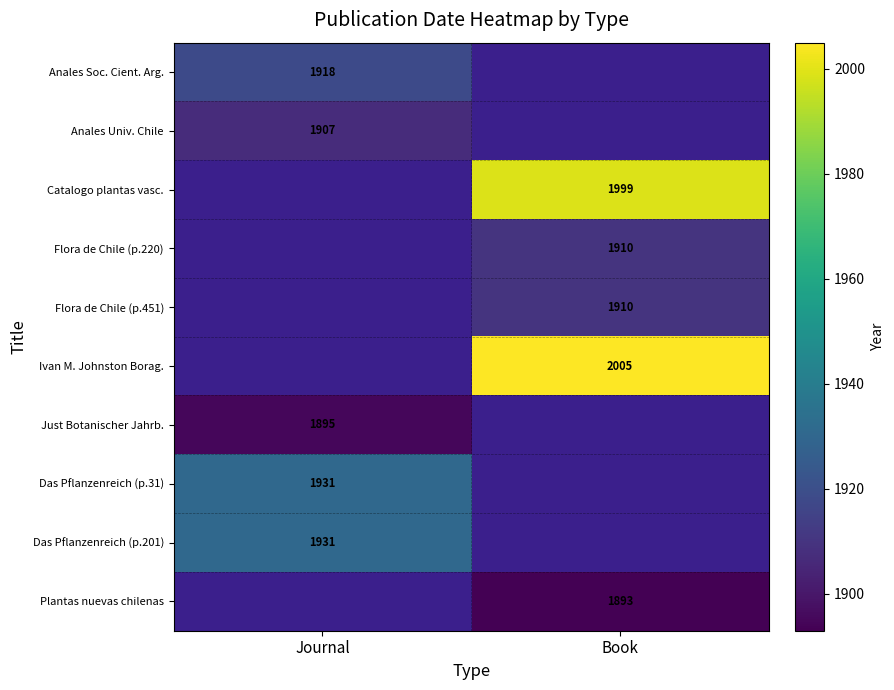

True or false: Flora de Chile (p.220) has a value of 1178 at Book.

False